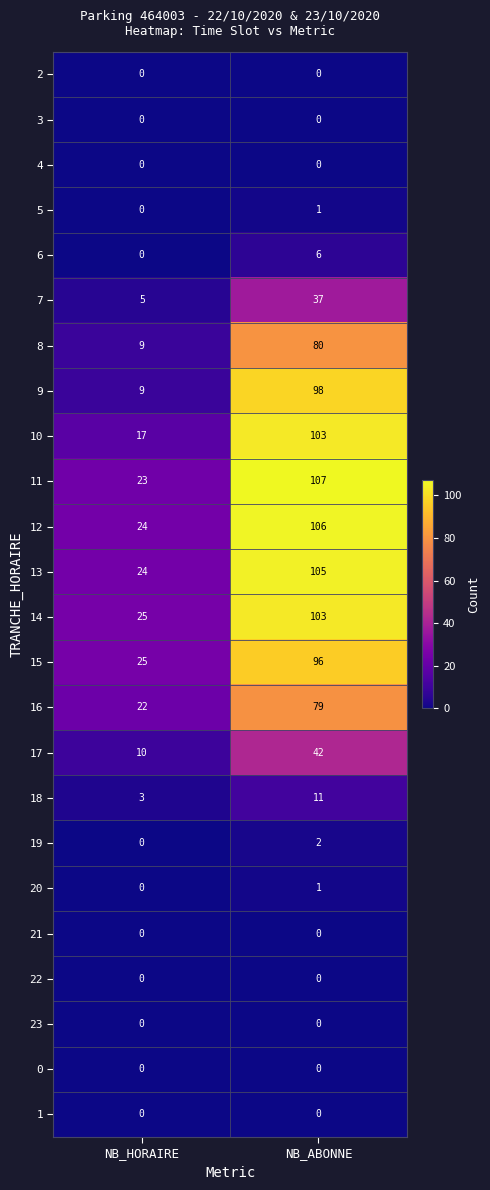

Is it true that 6 equals 4 at NB_HORAIRE?

False